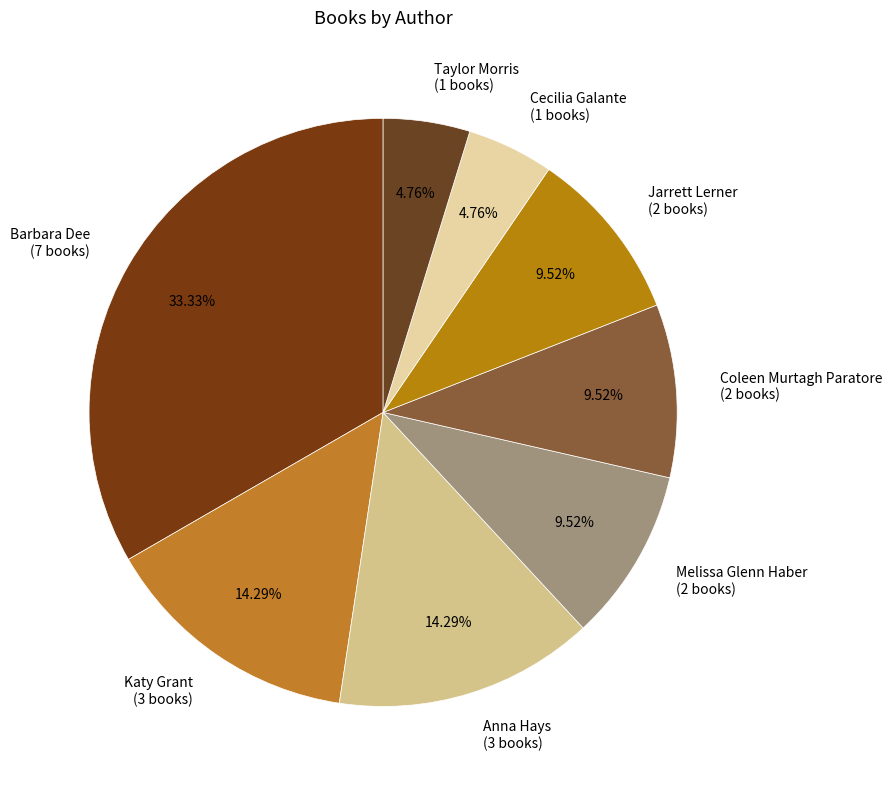

Is the sum of Anna Hays (3 books) and Cecilia Galante (1 books) greater than half?

No